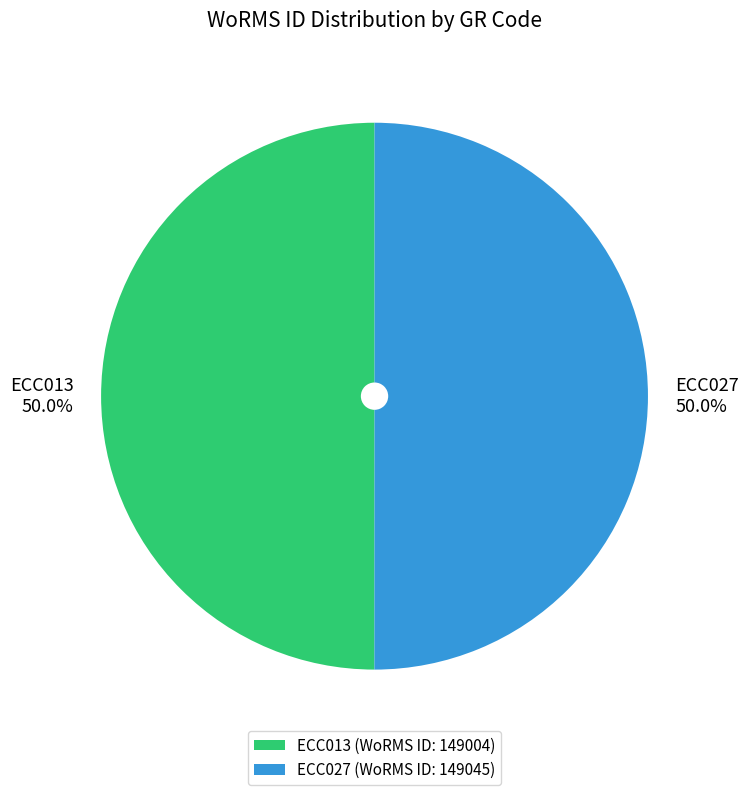

What is the ratio of the value at ECC027 to the value at ECC013?

1.0